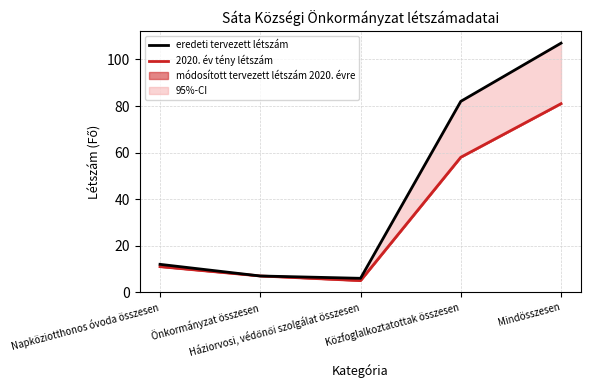

What is the highest value of the eredeti tervezett létszám series?

107